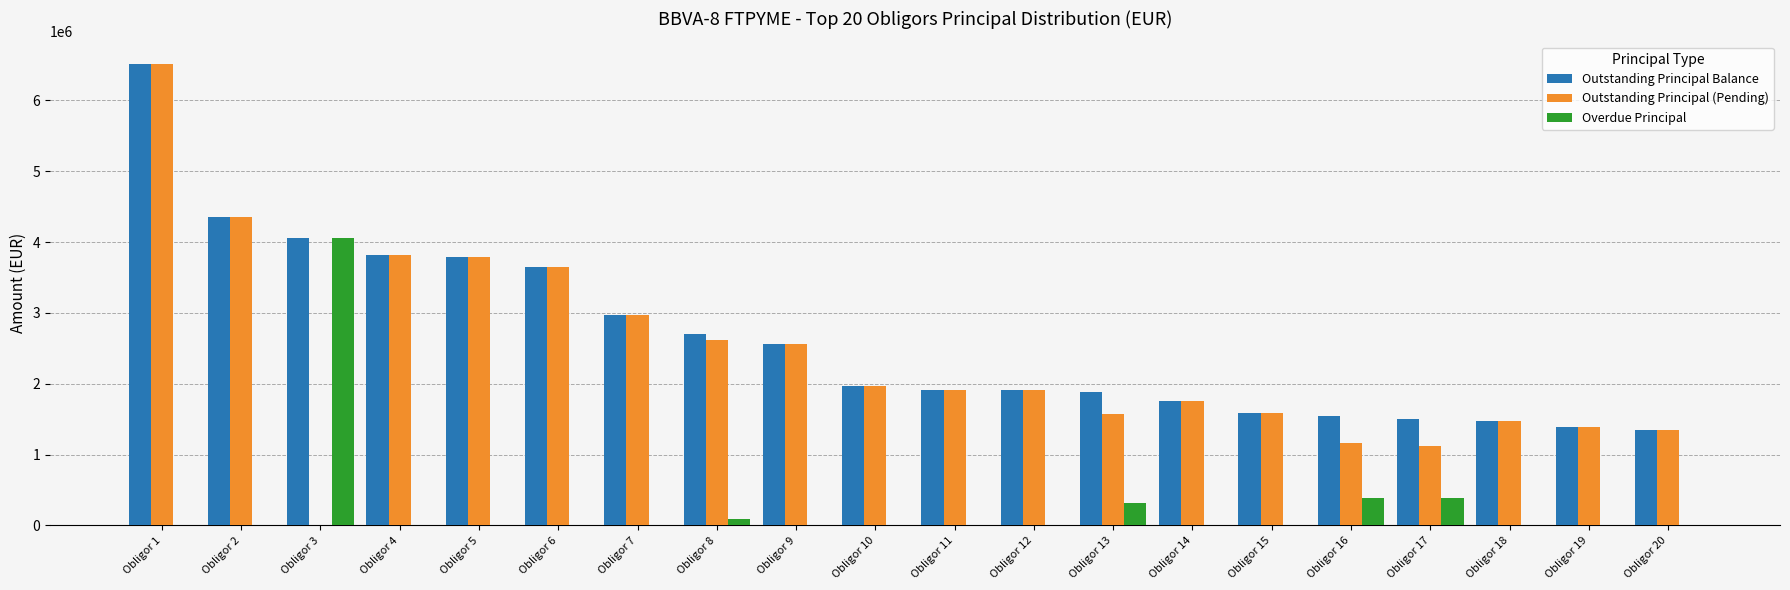

Which category has the highest value in the Overdue Principal series?

Obligor 3